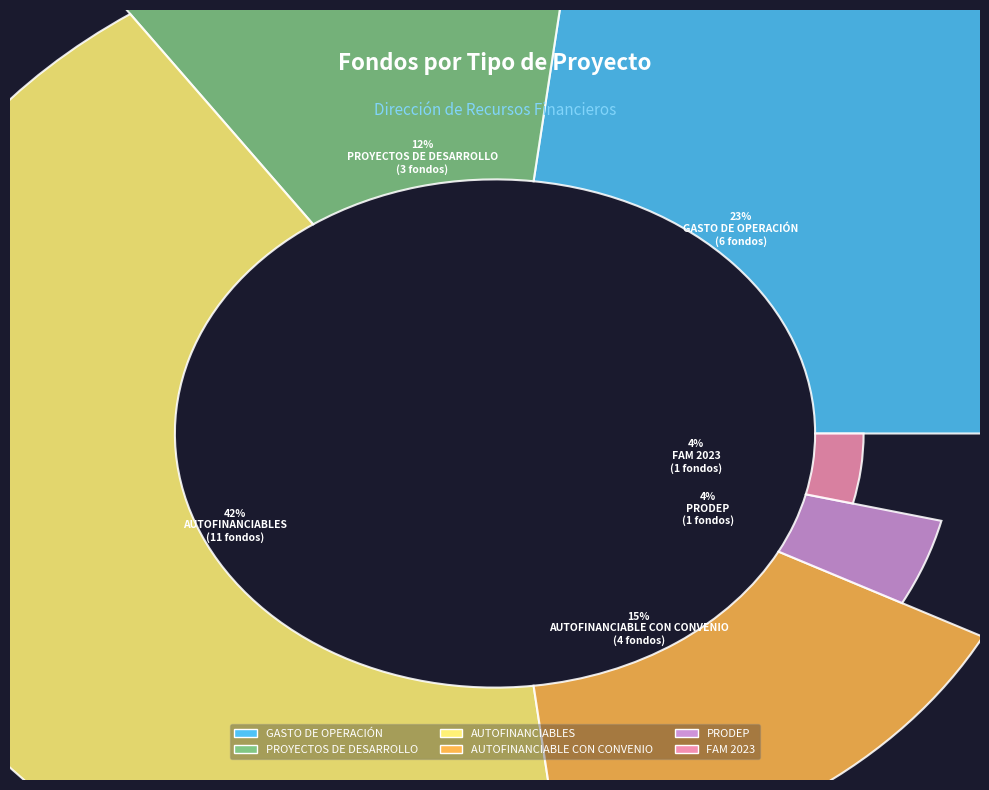

What is the largest slice in the pie chart?

AUTOFINANCIABLES